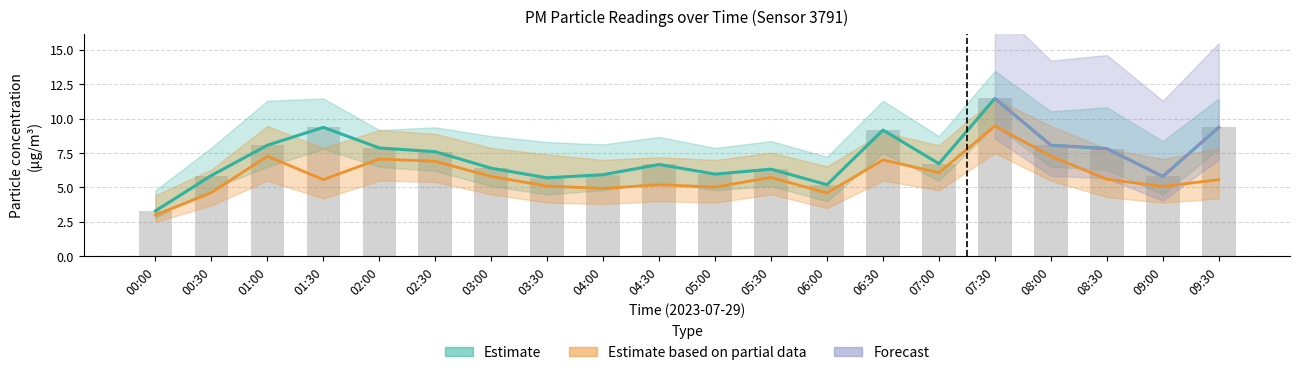

Reading right to left, extract all data points from this chart.

P1: 9.4	5.8	7.8	8.1	11.5	6.7	9.2	5.2	6.3	6.0	6.7	5.9	5.7	6.4	7.6	7.9	9.4	8.1	5.9	3.3
P1_lo: 9.4	5.8	7.8	8.1	11.5	6.7	9.2	5.2	6.3	6.0	6.7	5.9	5.7	6.4	7.6	7.9	9.4	8.1	5.9	3.3
P2: 5.6	5.1	5.6	7.3	9.5	6.1	7.0	4.6	5.7	5.0	5.2	4.9	5.1	5.8	6.9	7.1	5.6	7.3	4.6	3.0